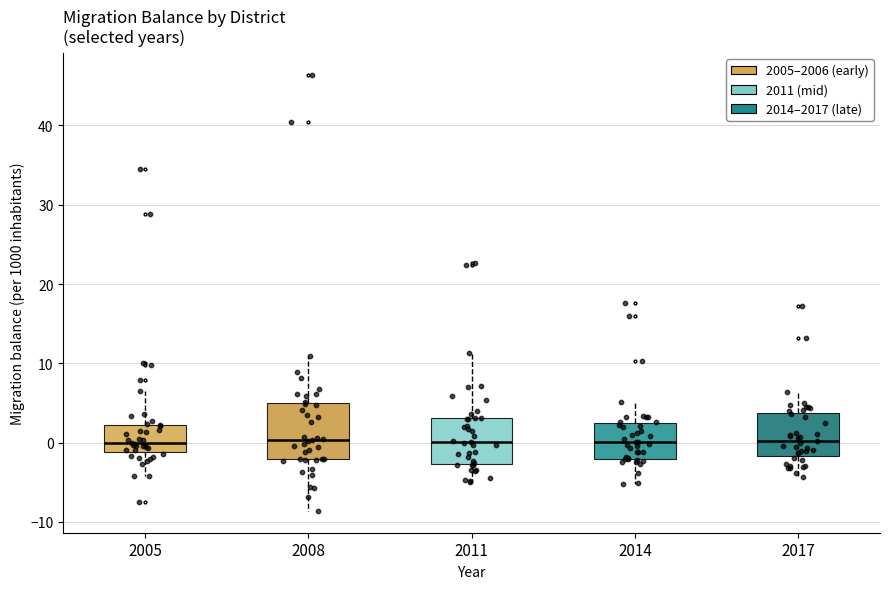

Reading left to right, transcribe this box plot: for each box, give where its median line is, the range the box spans, and where its two whiskers end, as read against the y-axis. The values are not printed on the chart, so give them approximately, as read against the axis.

2005: median 0, box -1 to 2, whiskers -4 to 6
2008: median 0, box -2 to 5, whiskers -9 to 11
2011: median 0, box -3 to 3, whiskers -5 to 11
2014: median 0, box -2 to 2, whiskers -5 to 5
2017: median 0, box -2 to 4, whiskers -4 to 6